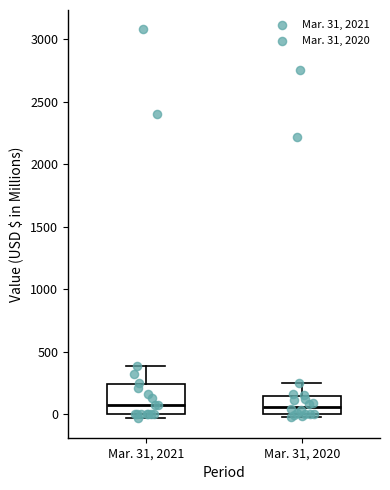

Reading left to right, transcribe this box plot: for each box, give where its median line is, the range the box spans, and where its two whiskers end, as read against the y-axis. The values are not printed on the chart, so give them approximately, as read against the axis.

Mar. 31, 2021: median 50, box 0 to 250, whiskers -50 to 400
Mar. 31, 2020: median 50, box 0 to 150, whiskers -50 to 250